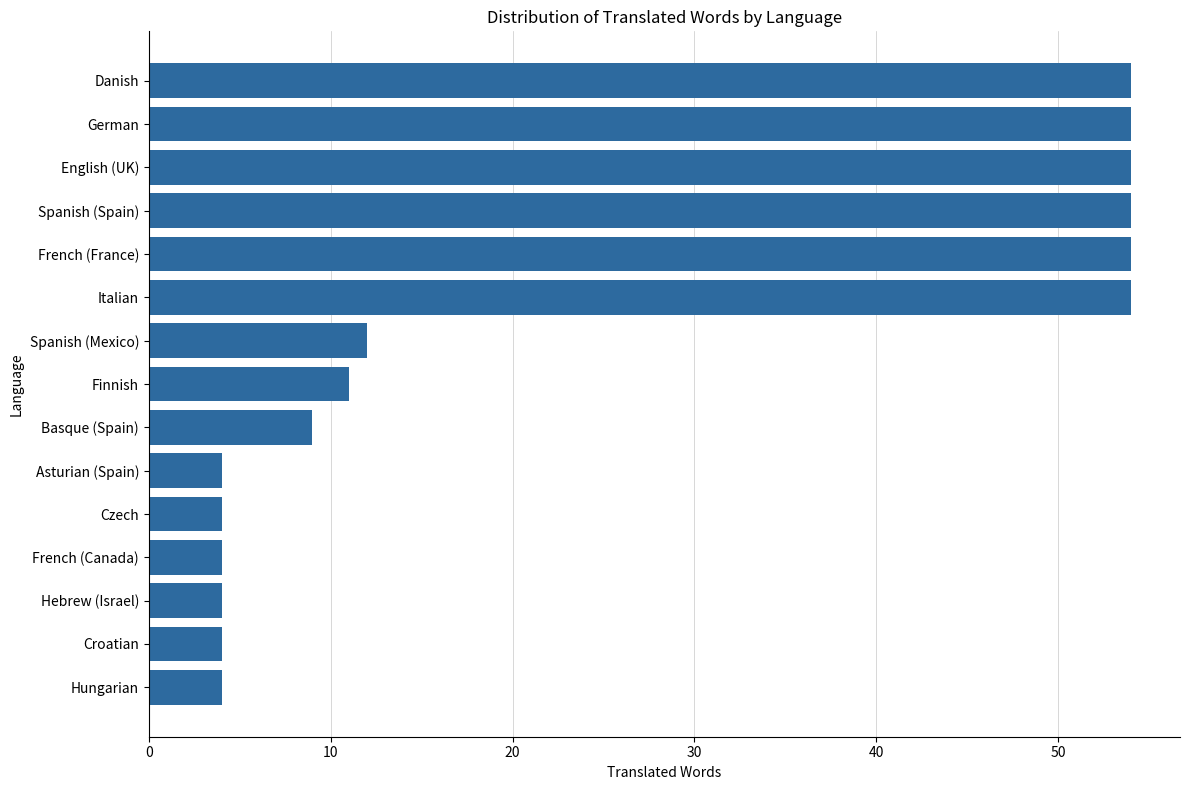

What is the average value?

25